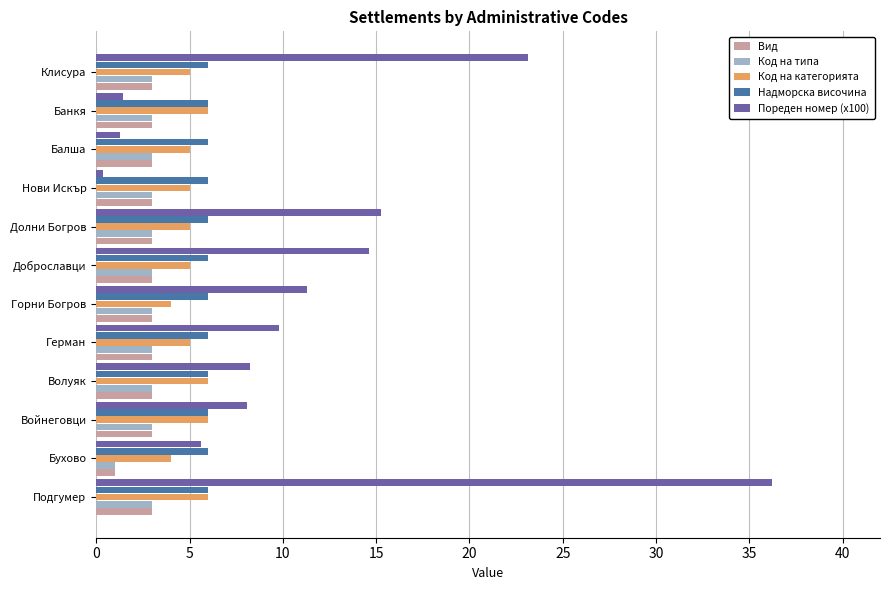

The value of Надморска височина at Нови Искър is 3.4. True or false?

False